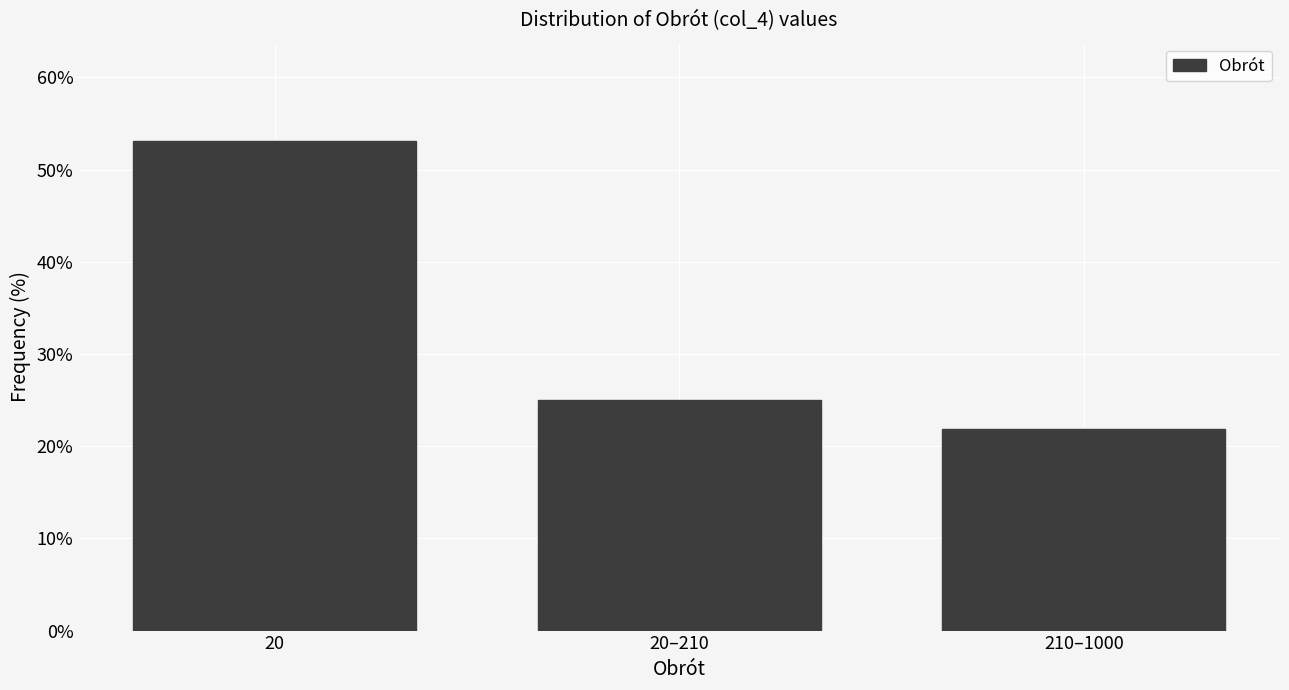

Reading left to right, list all the values displayed in this chart.

20=53.1	20–210=25.0	210–1000=21.9